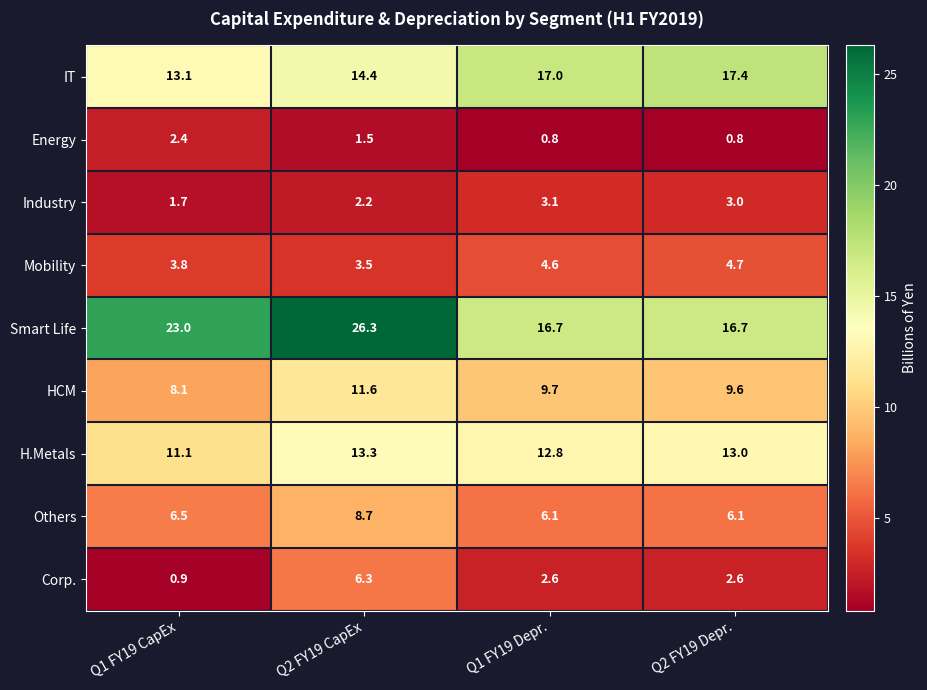

Which series has the largest total across all categories?

Smart Life